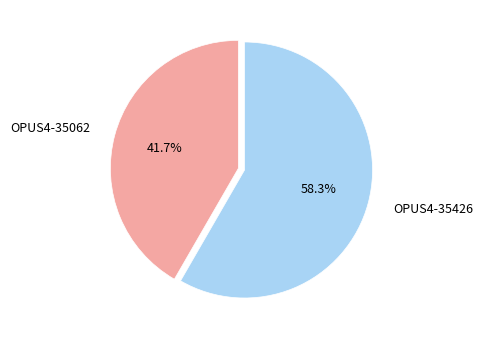

What portion of the pie excludes OPUS4-35062?

58.3%